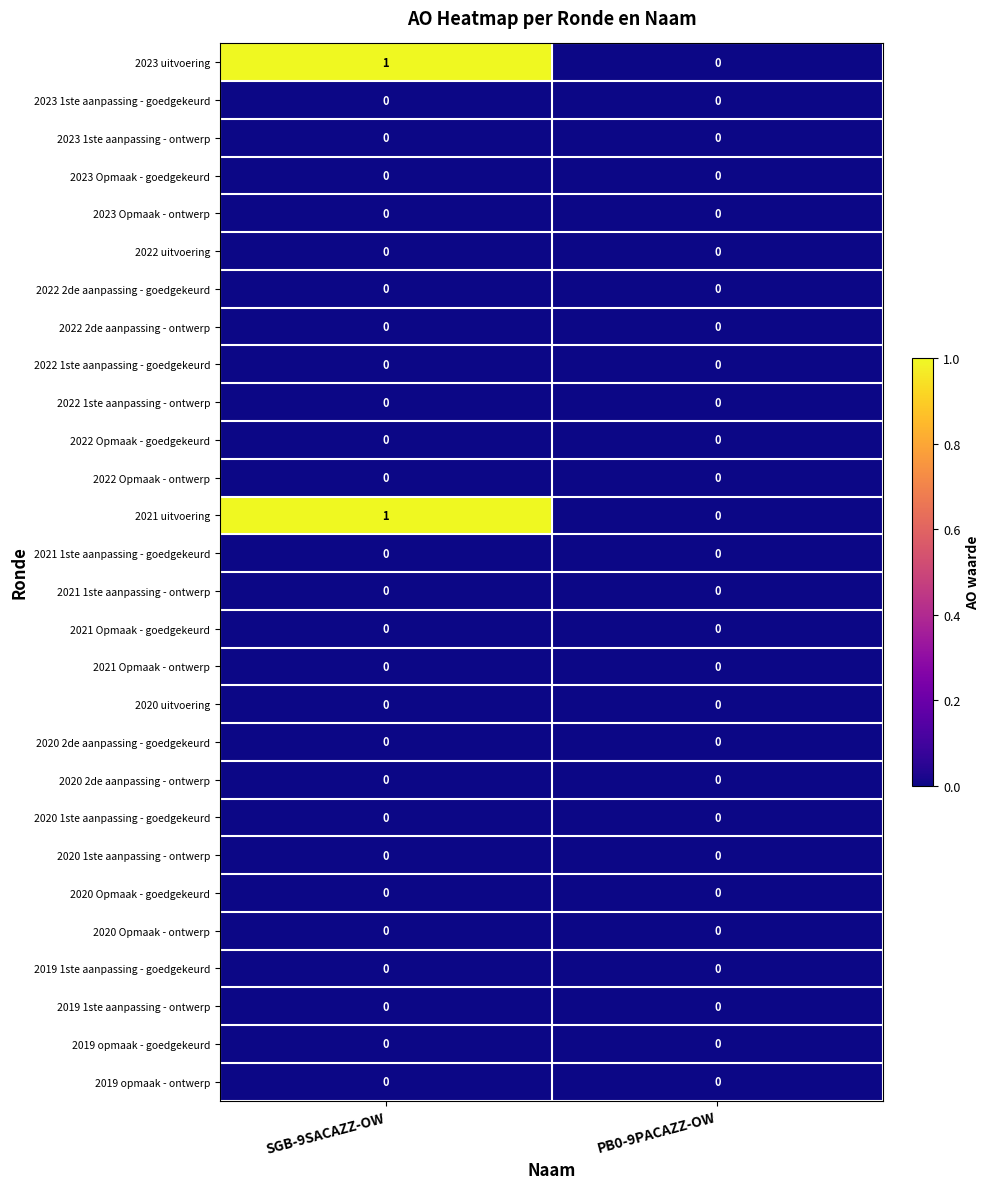

Rank the categories by 2023 uitvoering value from highest to lowest.

SGB-9SACAZZ-OW, PB0-9PACAZZ-OW